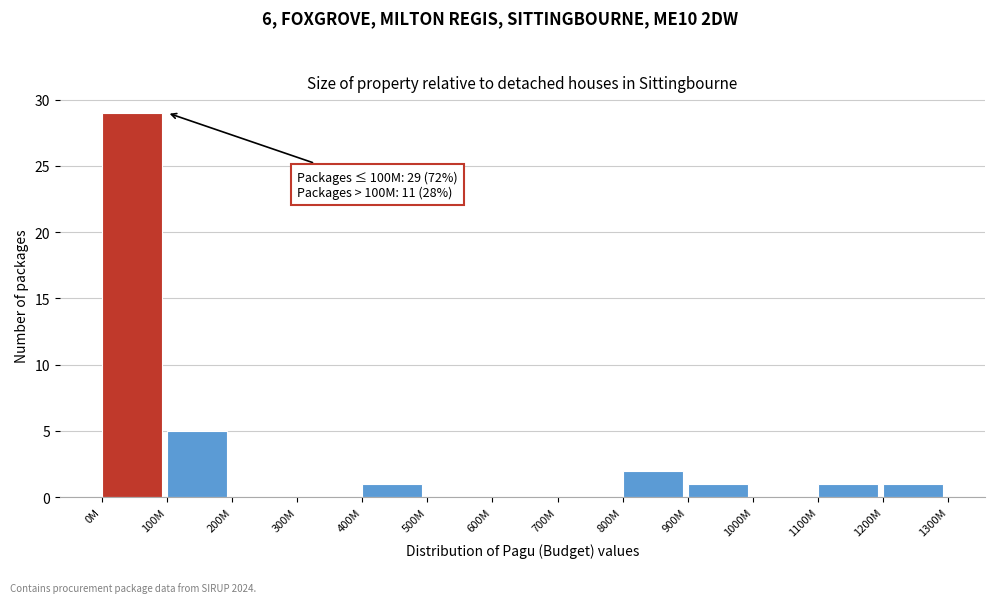

Reading left to right, extract all data points from this chart.

0M=29	100M=5	200M=0	300M=0	400M=1	500M=0	600M=0	700M=0	800M=2	900M=1	1000M=0	1100M=1	1200M=1